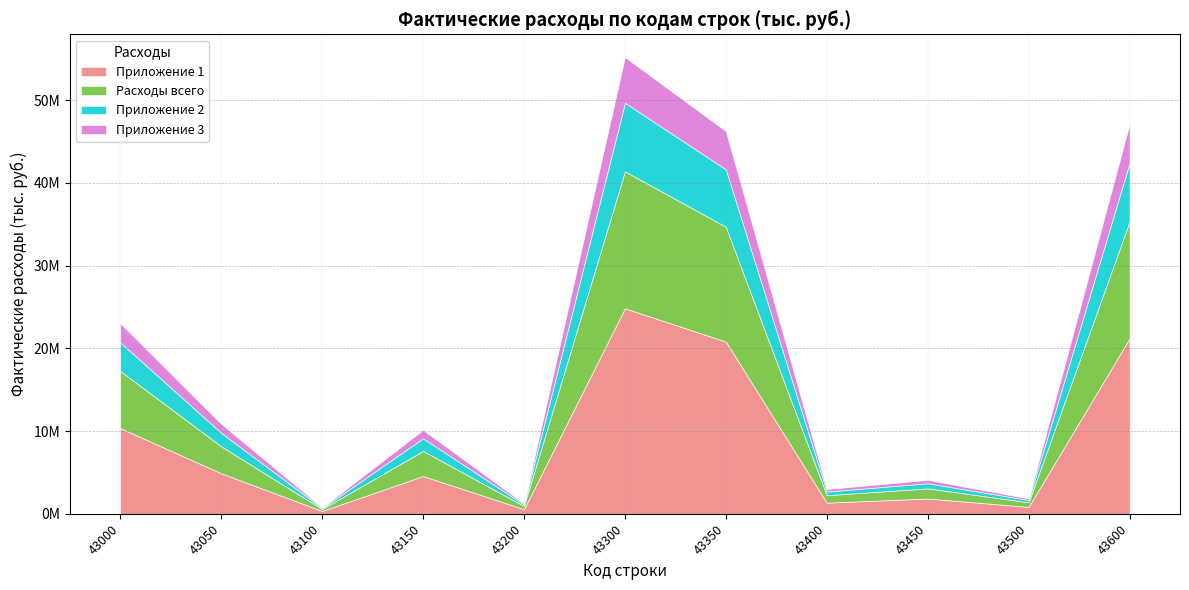

Which label corresponds to the largest value in the chart?

43300